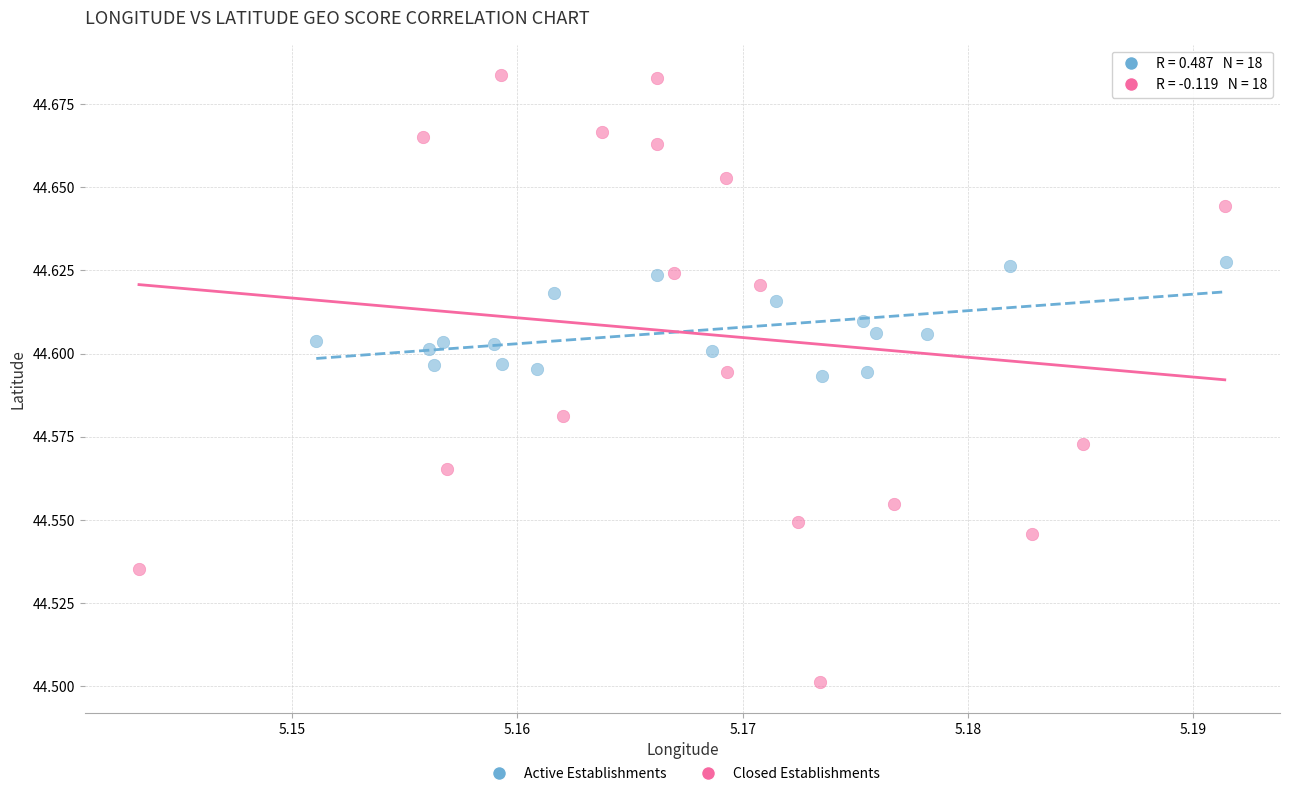

Which series contains the highest Y value?

Closed Establishments